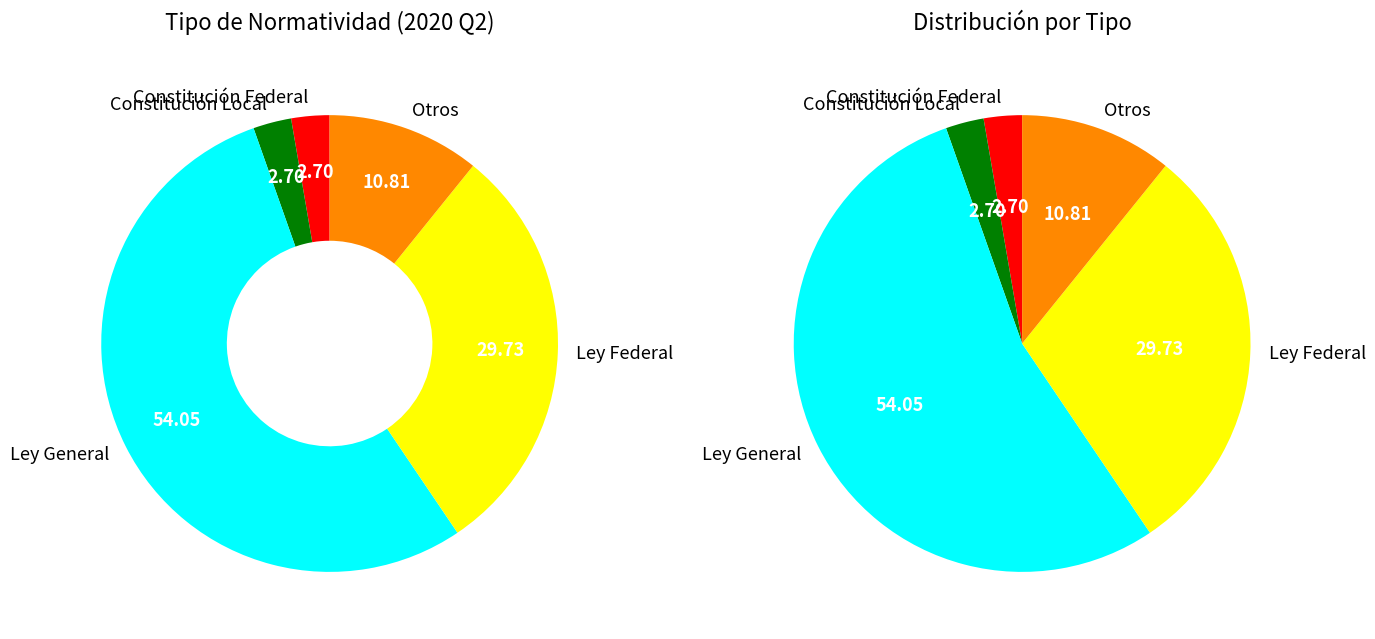

How many slices are in this pie chart?

5